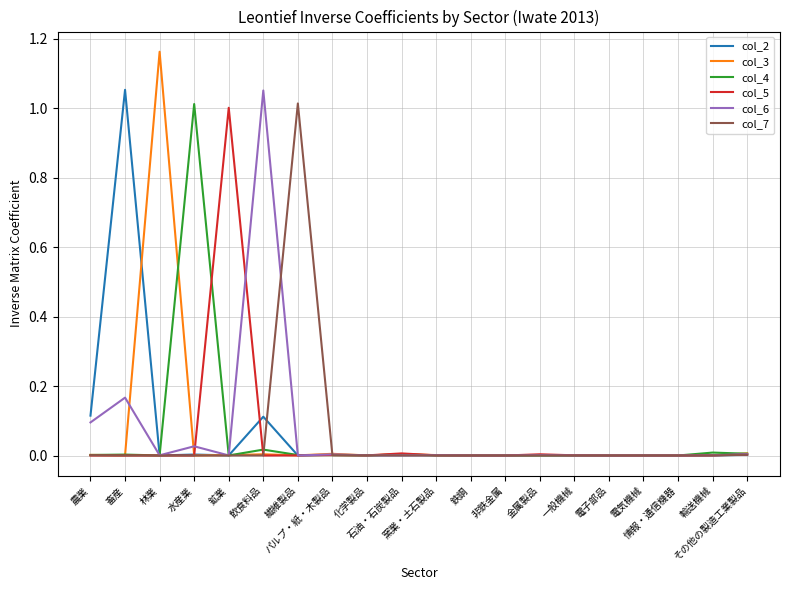

How many lines are shown in the chart?

6